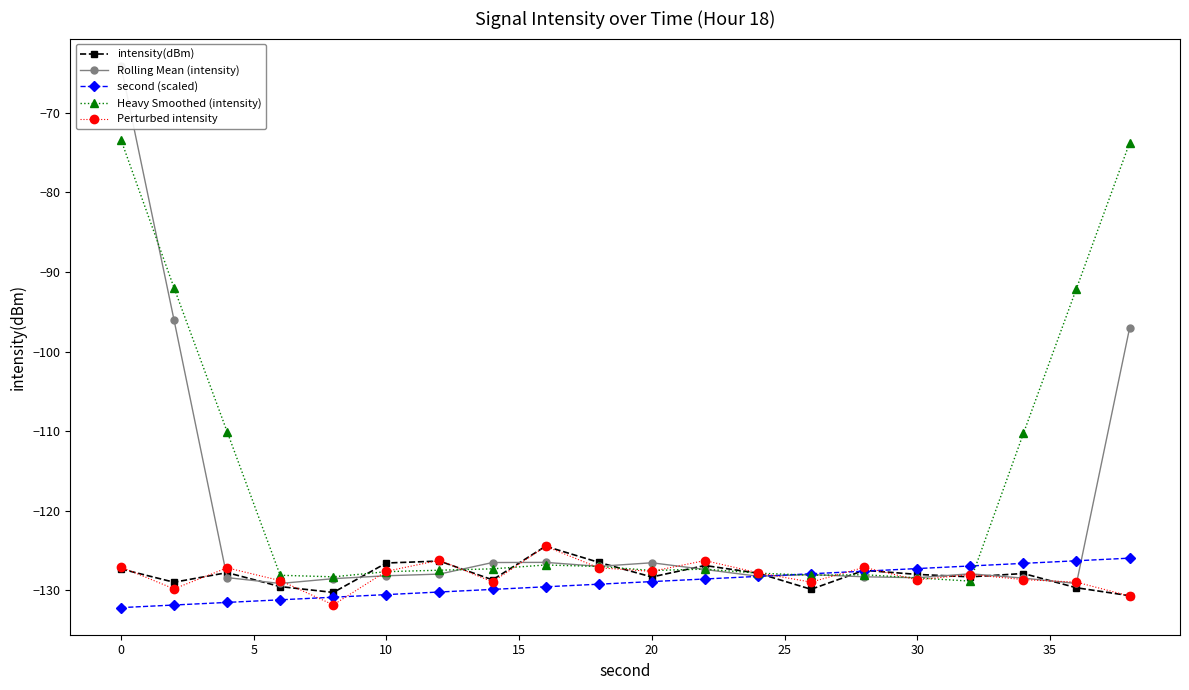

After their last crossing, which series has the higher values: intensity(dBm) or Heavy Smoothed (intensity)?

Heavy Smoothed (intensity)